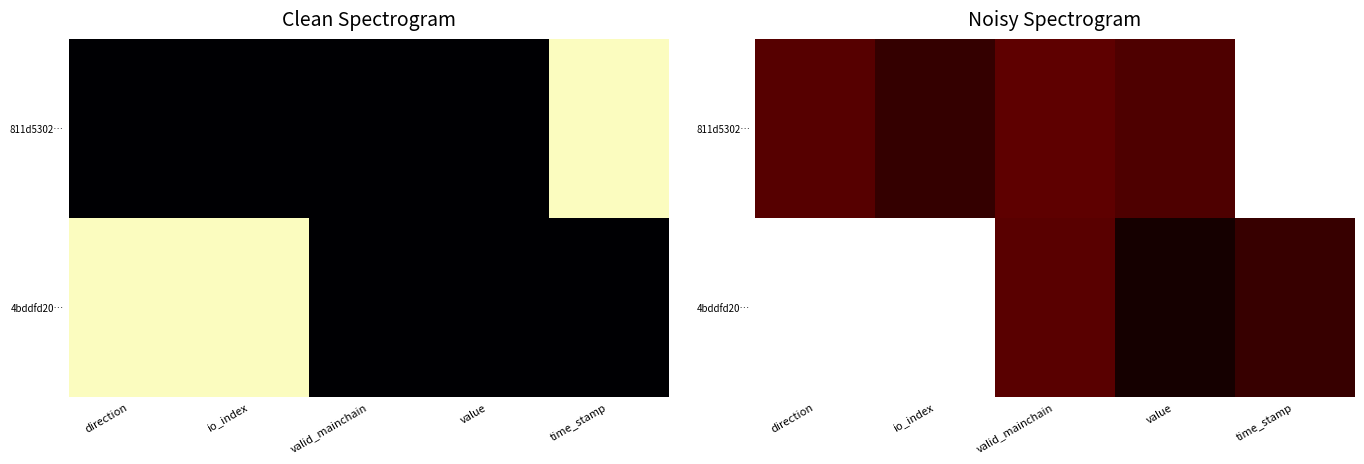

What is the total value across all series at io_index?

1.1